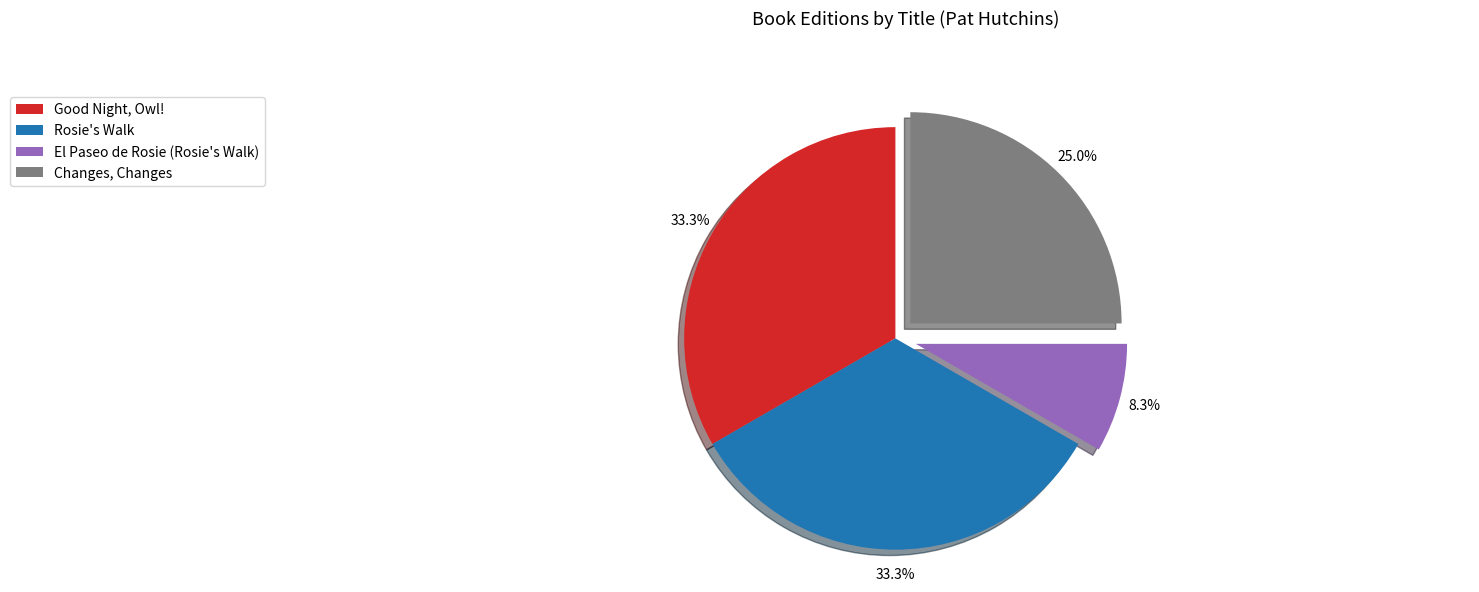

What is the smallest slice in the pie chart?

El Paseo de Rosie (Rosie's Walk)